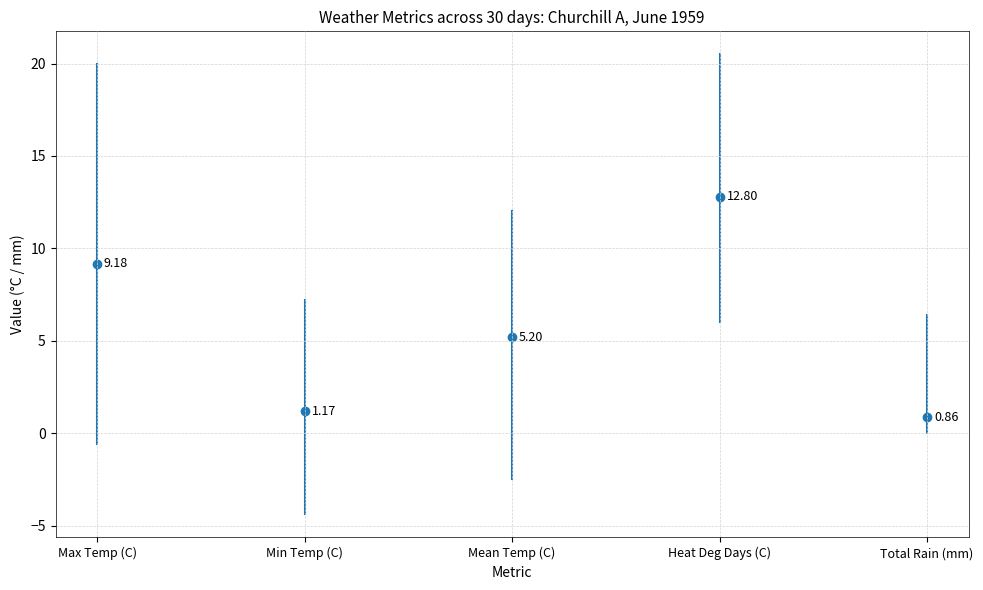

How many lines are shown in the chart?

1